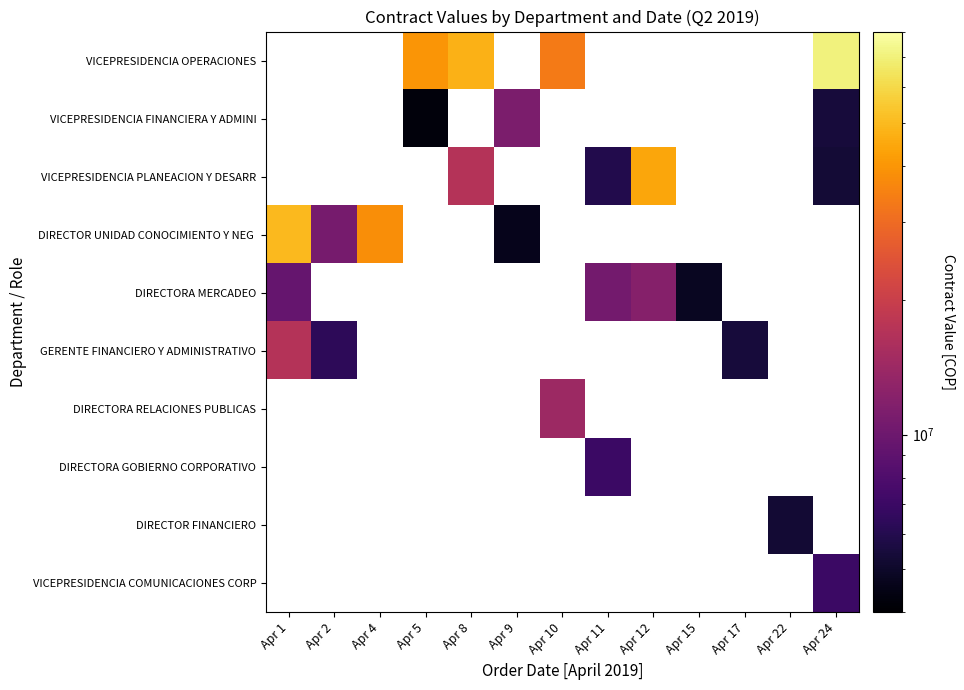

Which series has the widest spread of values?

DIRECTOR UNIDAD CONOCIMIENTO Y NEG